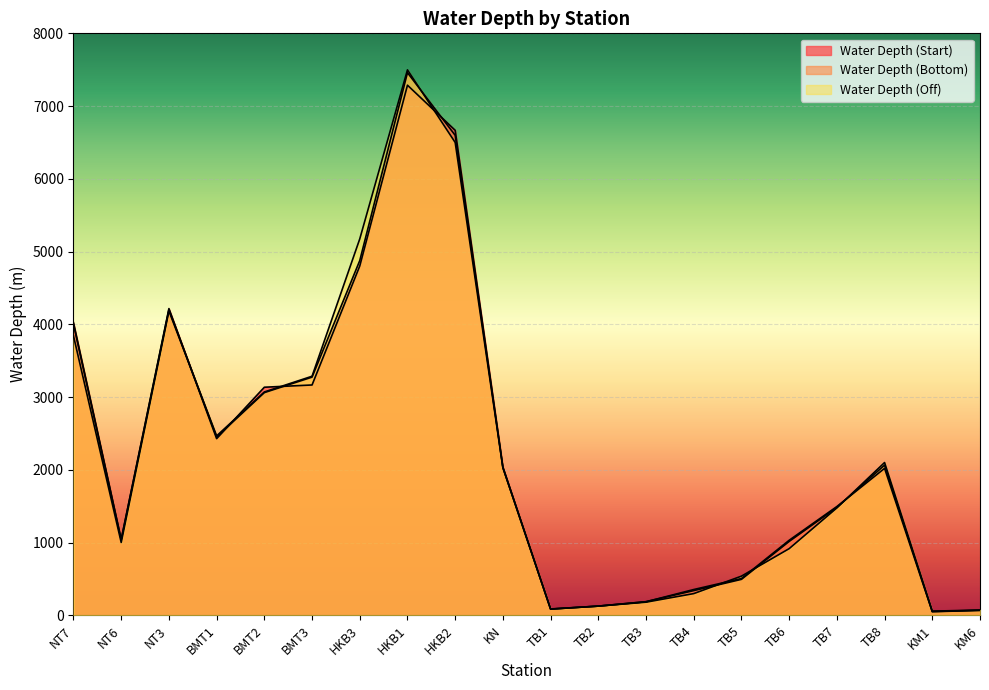

At which category does Water Depth (Start) reach its first local peak?

NT3